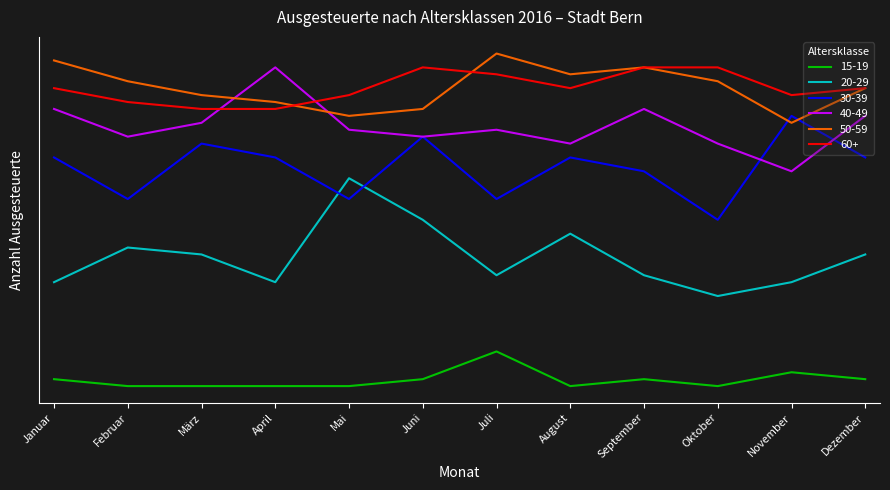

Which category has the highest value in the 40-49 series?

April